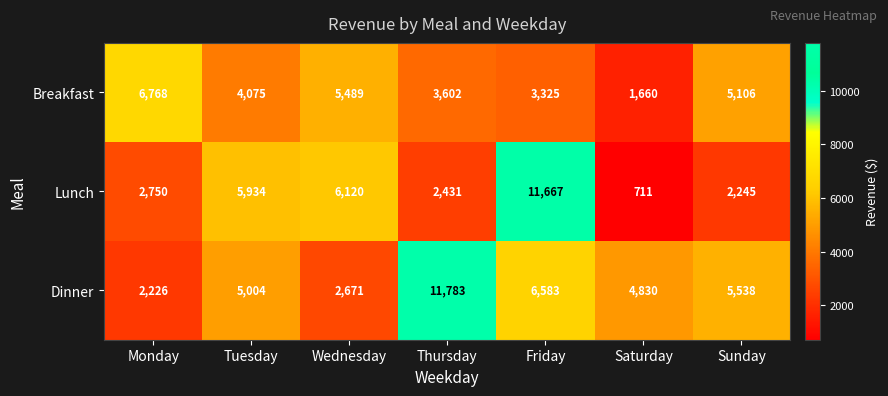

Between Monday and Wednesday, which series saw the biggest shift?

Lunch